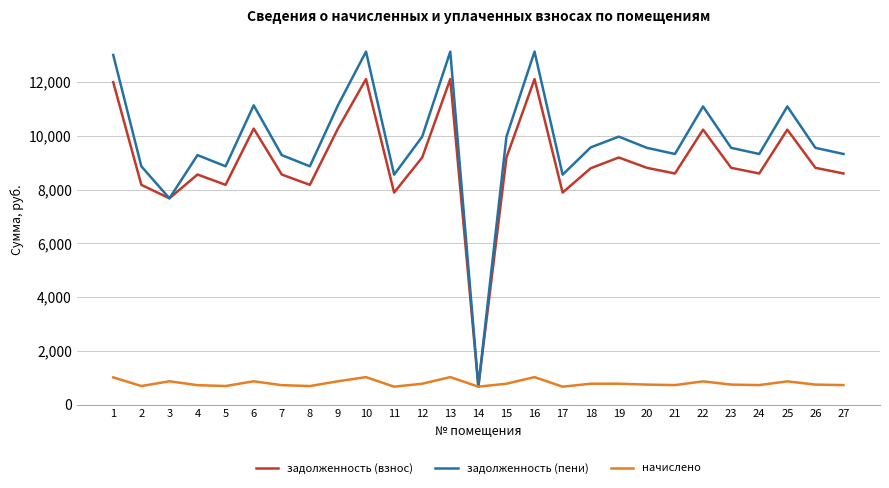

At which category does задолженность (пени) reach its first local valley?

3